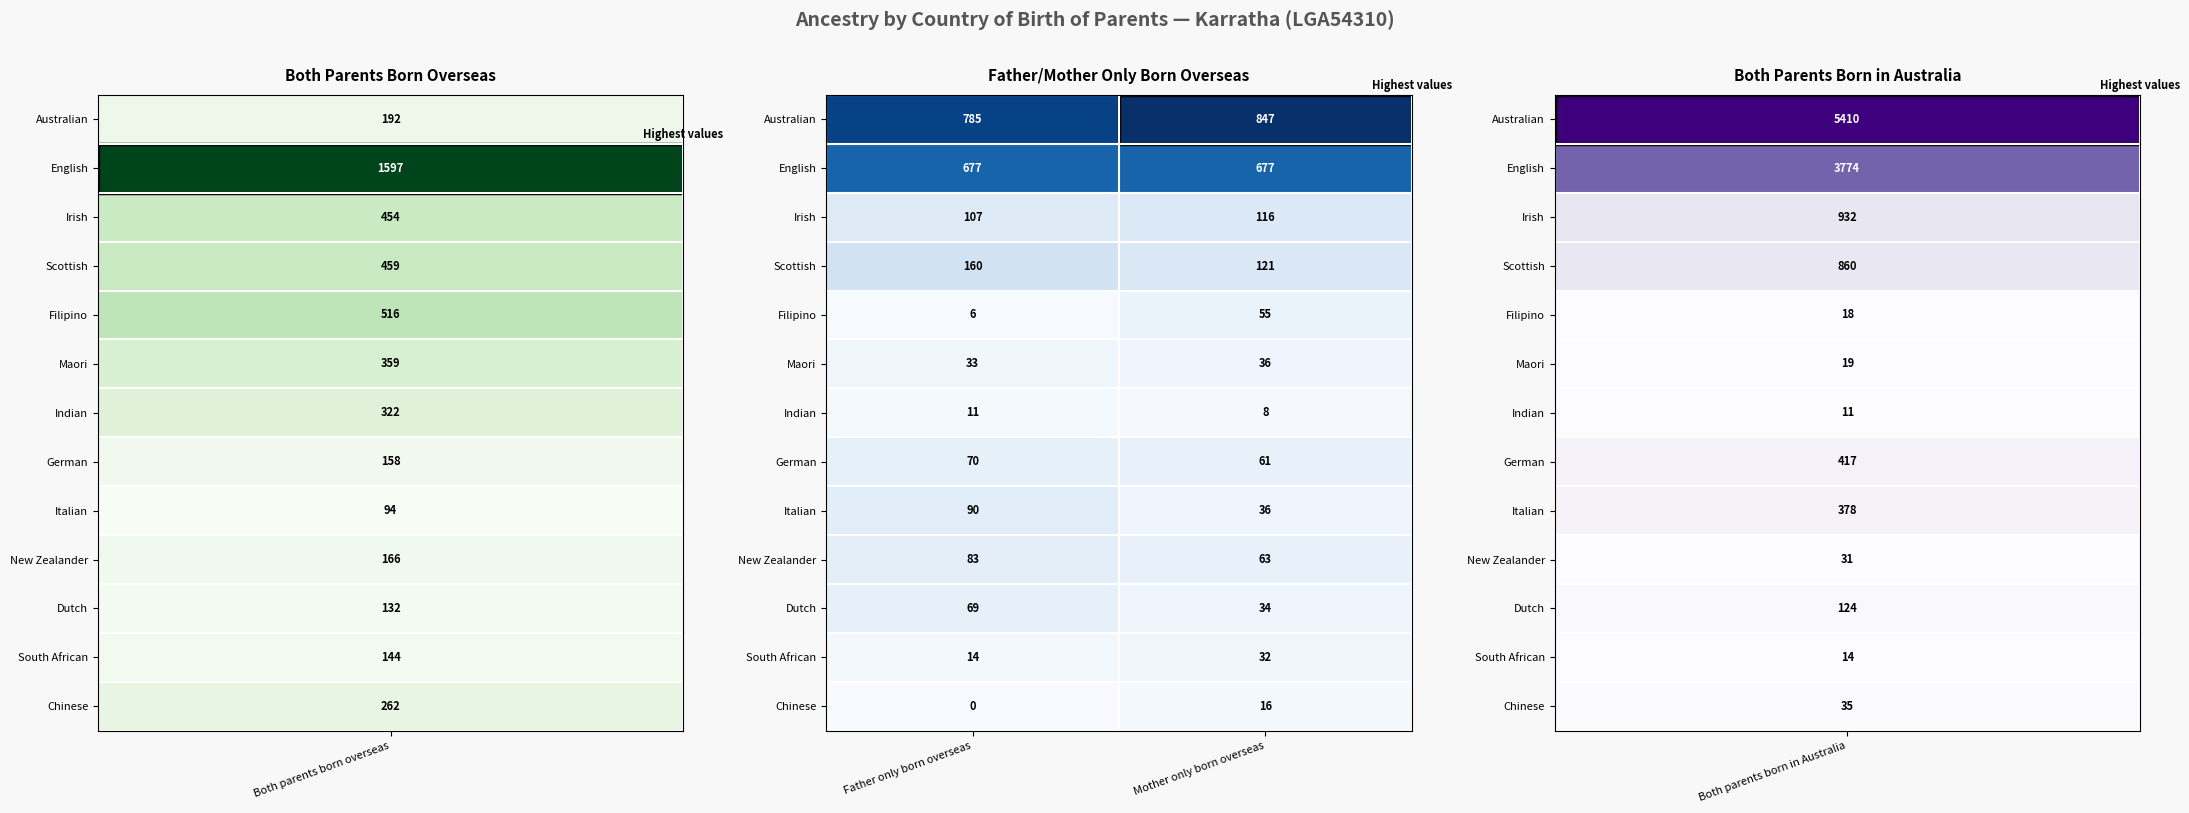

List the series in order of their peak value, highest first.

Australian, English, Scottish, Irish, Italian, New Zealander, German, Dutch, Filipino, Maori, South African, Chinese, Indian